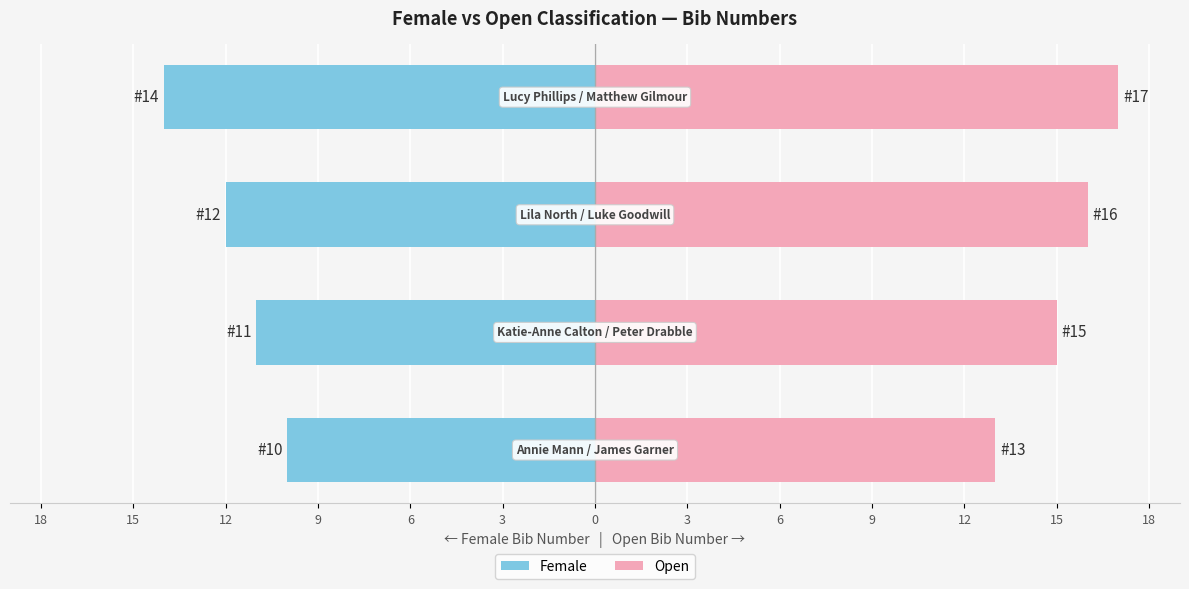

What are all the series names shown in the legend?

Female, Open